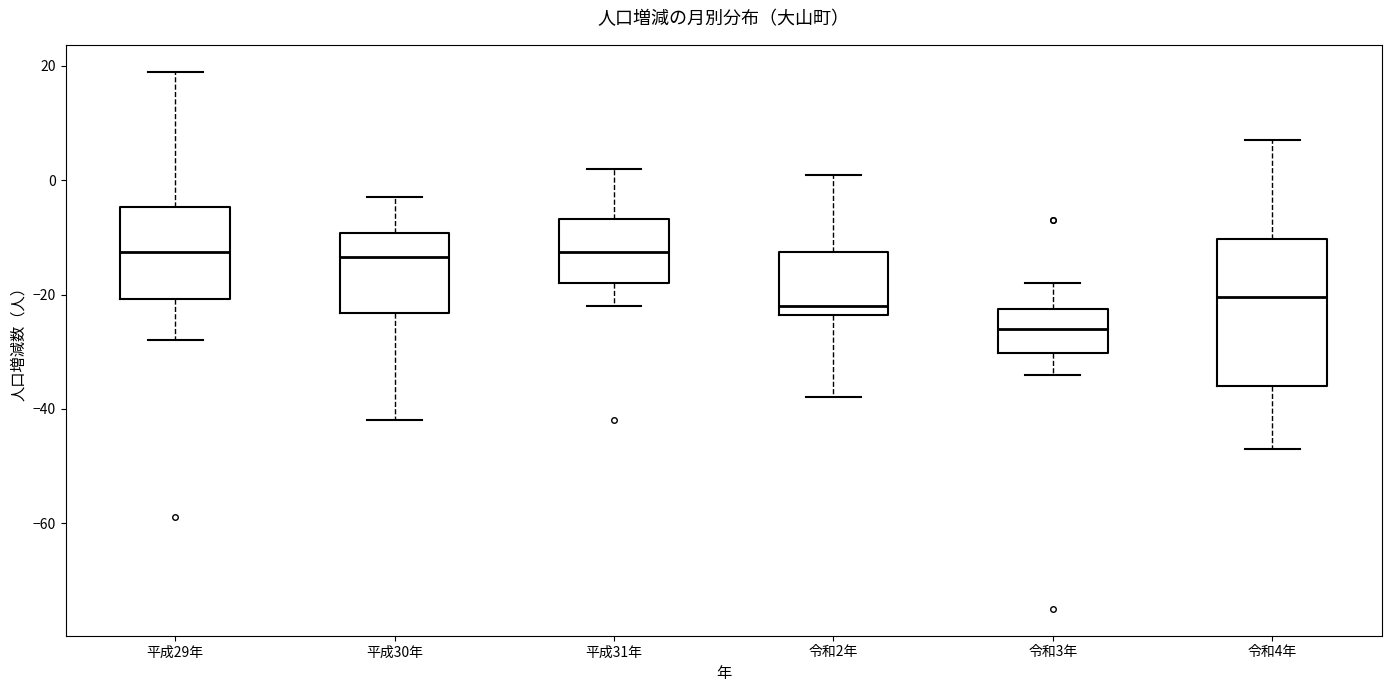

Reading left to right, read every box against the y-axis: the position of its median line, the range the box covers, and the ends of its whiskers. The values are not printed on the chart, so give them approximately, as read against the axis.

平成29年: median -12, box -20 to -4, whiskers -28 to 20
平成30年: median -14, box -24 to -10, whiskers -42 to -2
平成31年: median -12, box -18 to -6, whiskers -22 to 2
令和2年: median -22, box -24 to -12, whiskers -38 to 2
令和3年: median -26, box -30 to -22, whiskers -34 to -18
令和4年: median -20, box -36 to -10, whiskers -46 to 8